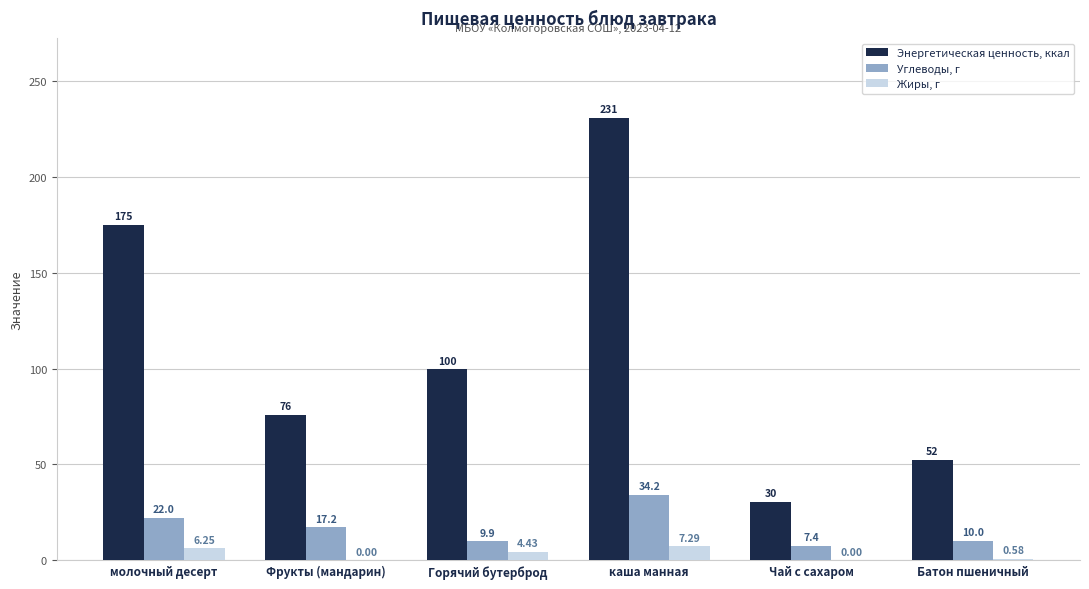

The value of Жиры, г at Чай с сахаром is 0.0. True or false?

True